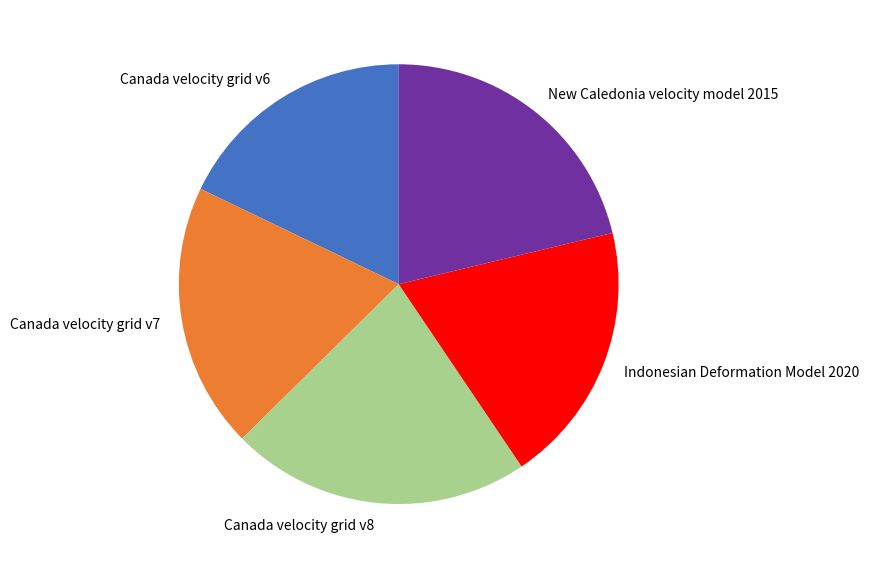

Which slice is the smallest?

Canada velocity grid v6